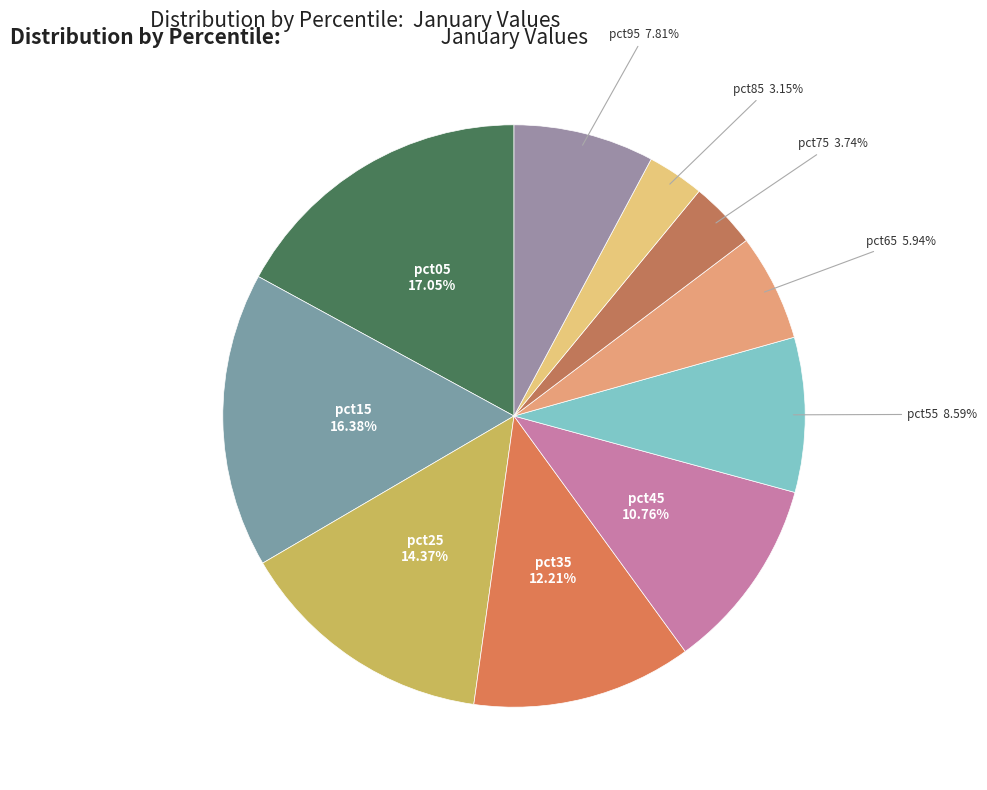

How much of the chart is everything except pct55?

91.4%